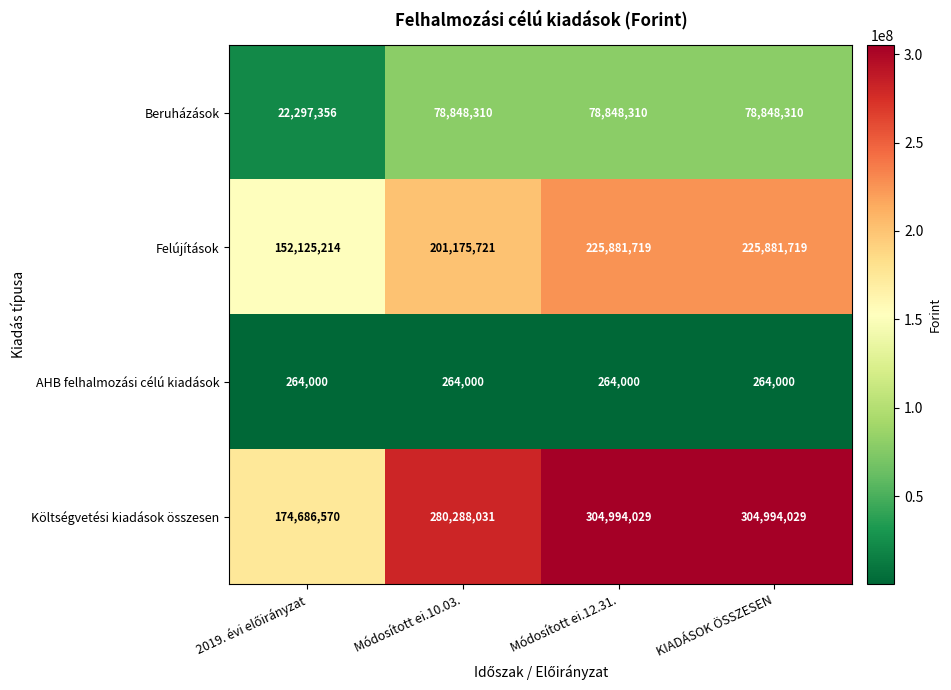

Which series has the largest total across all categories?

Költségvetési kiadások összesen